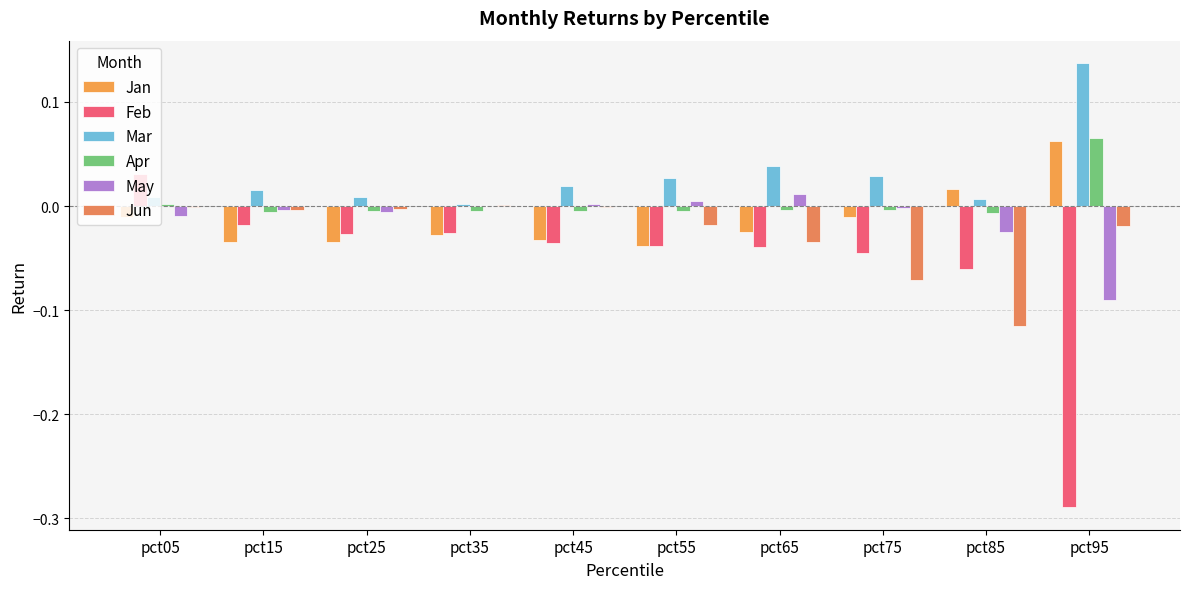

Which category has the highest value in the Jun series?

pct35